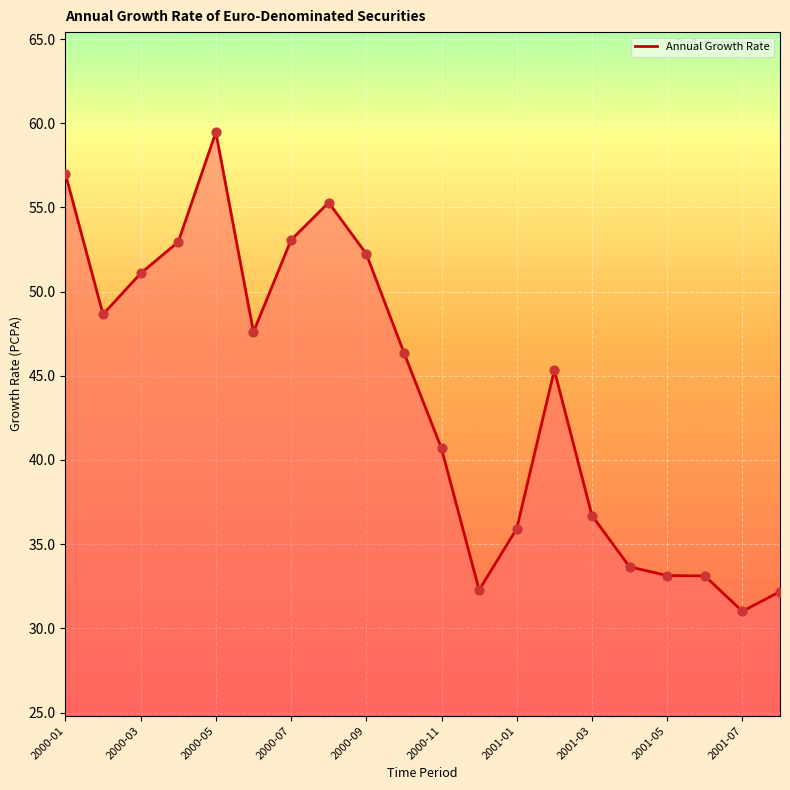

What is the difference between the maximum and minimum values?

28.5